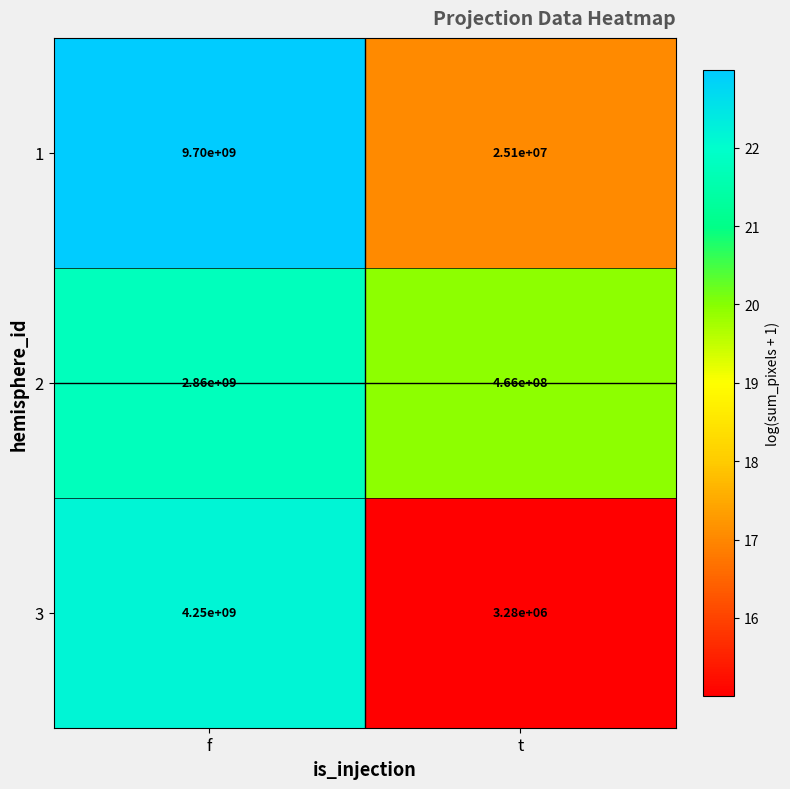

What is the sum of all 3 values?

4253280000